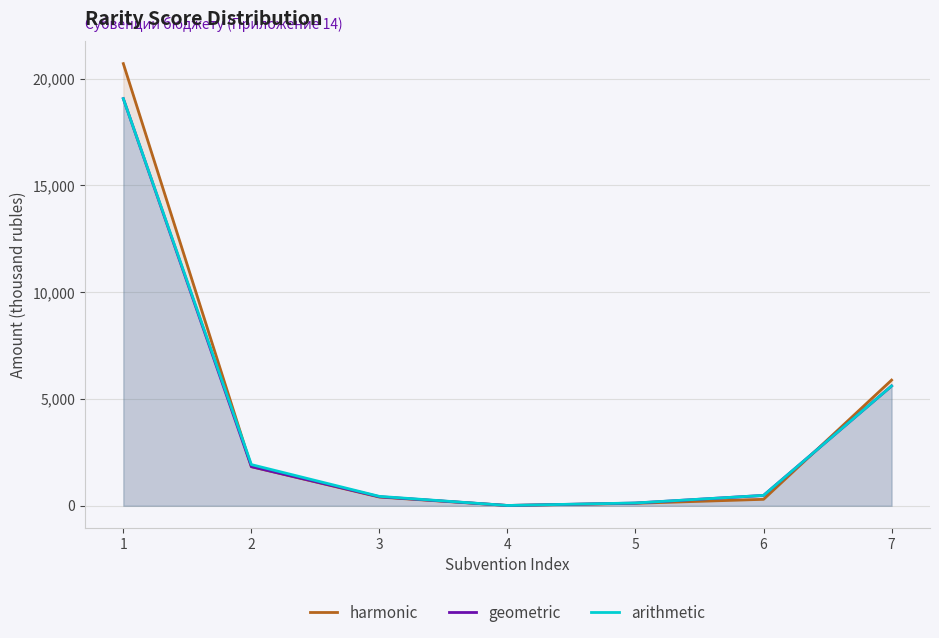

How many lines are shown in the chart?

3